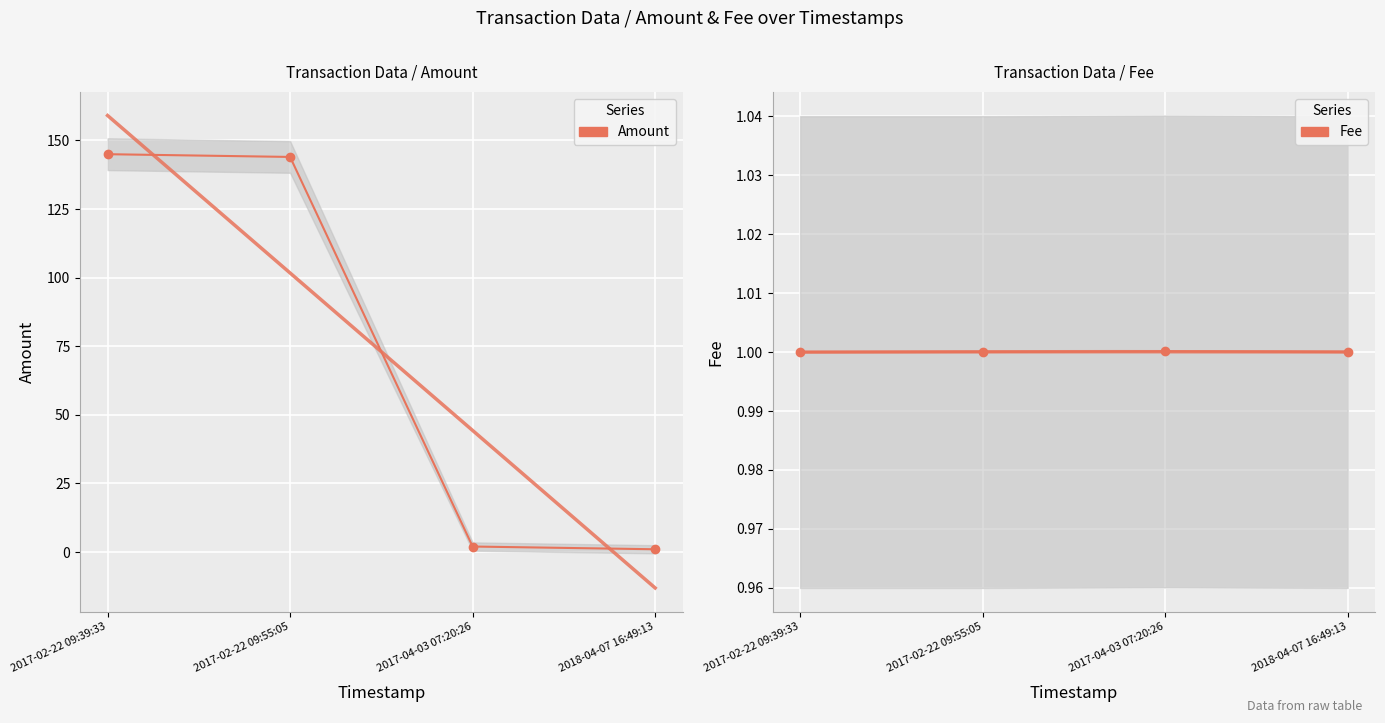

What is the difference between the second highest and second lowest values in the Amount series?

142.0